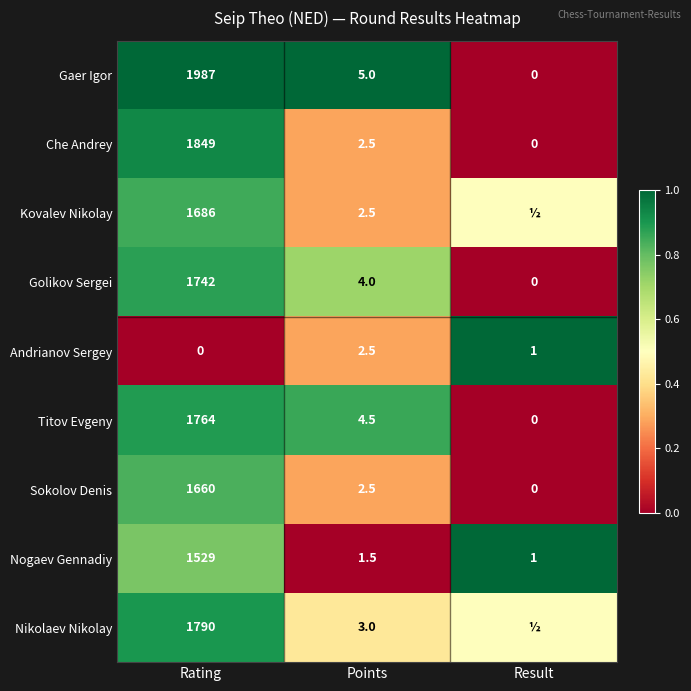

Which has a higher value, Rating or Points?

Rating